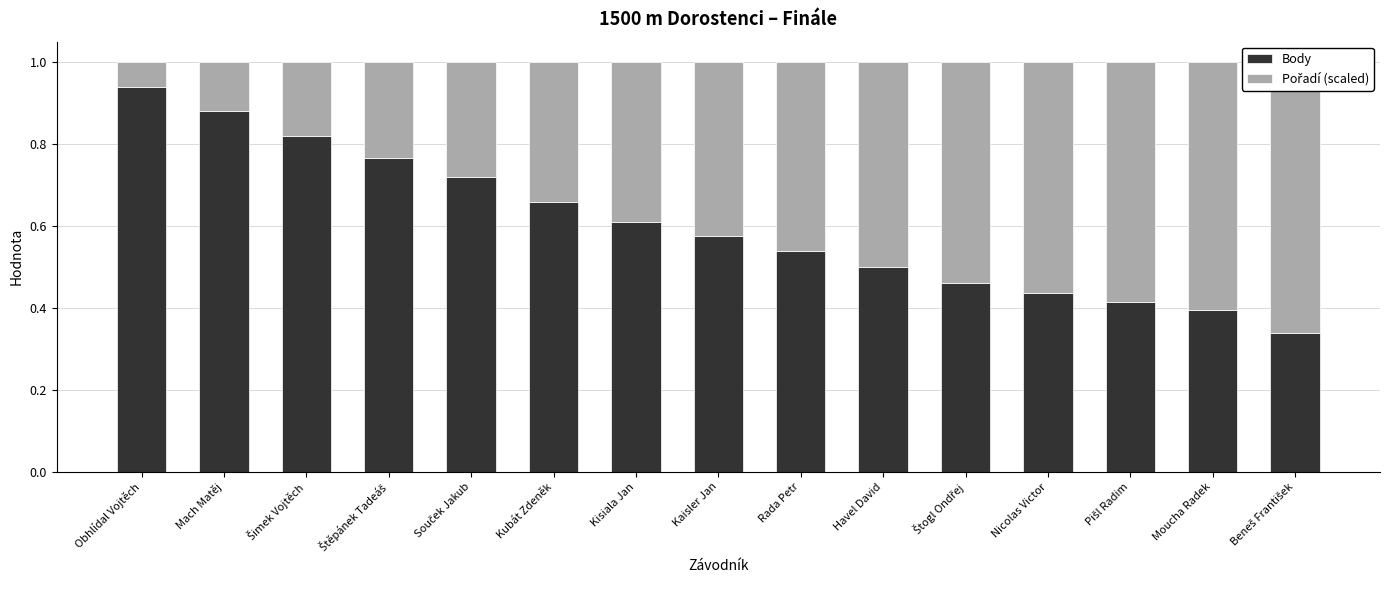

True or false: Body has a value of 0.5 at Rada Petr.

True